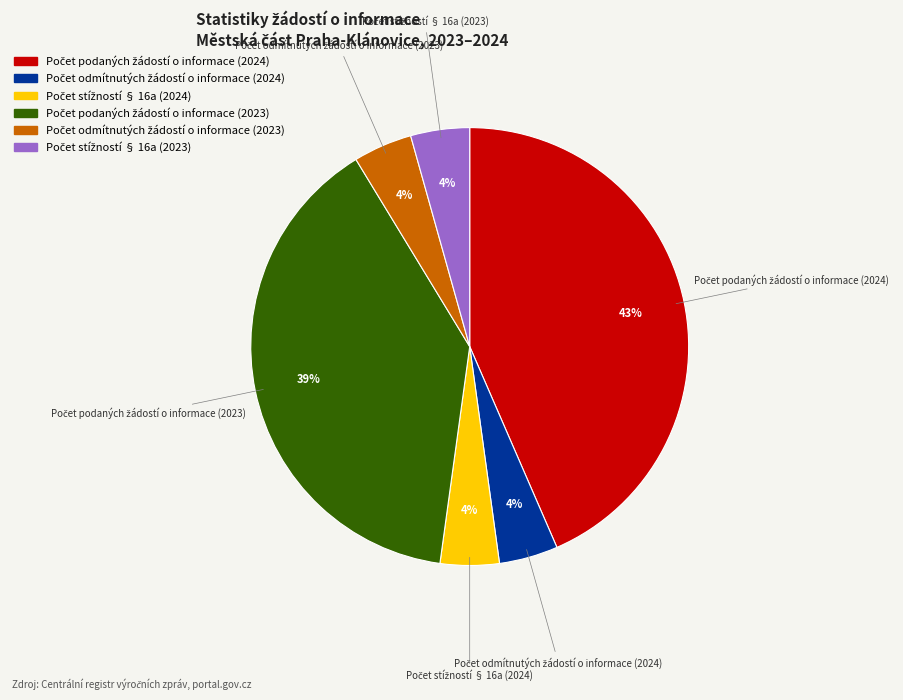

Does any single category account for the majority?

No